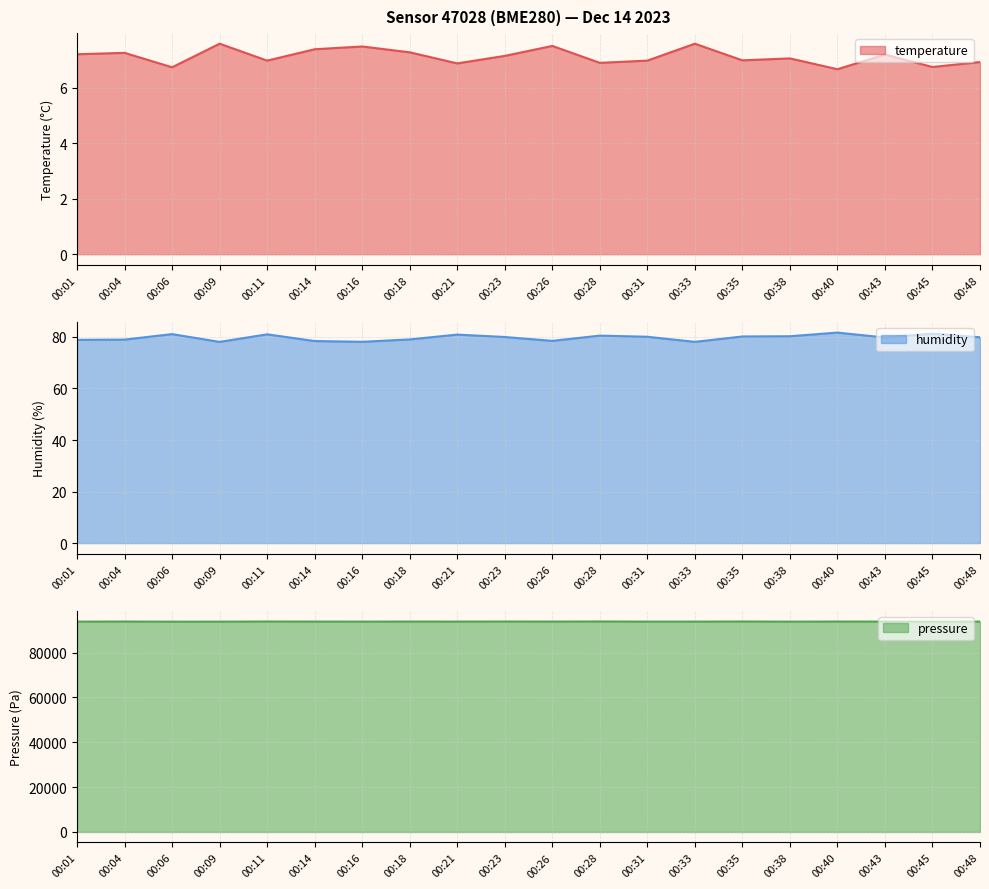

What are all the series names shown in the legend?

temperature, humidity, pressure